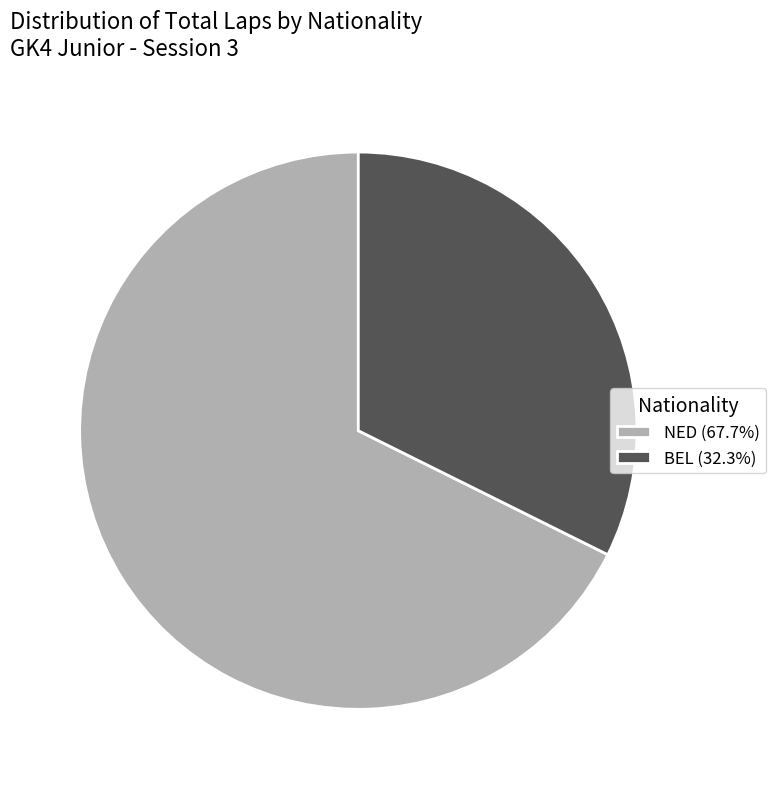

Count the number of slices in the pie.

2